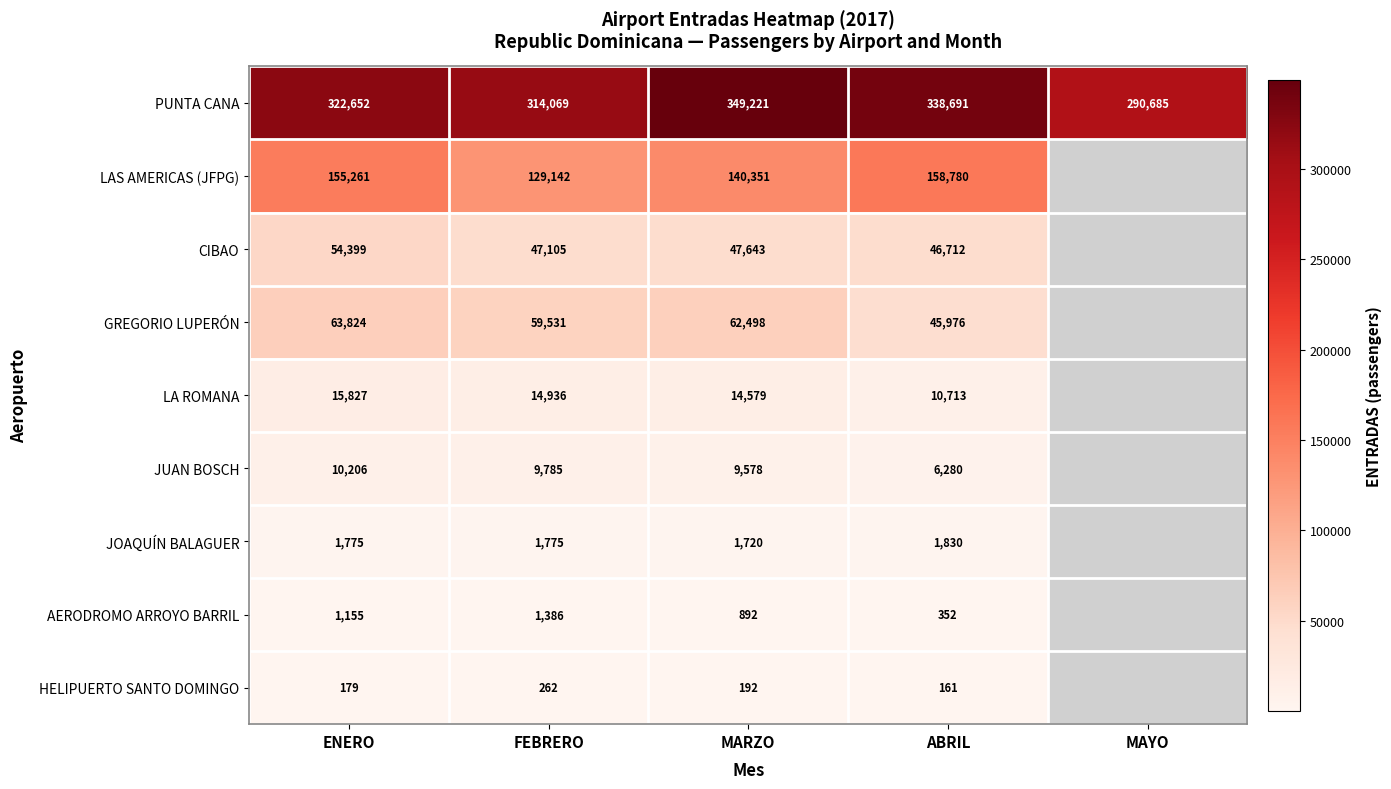

The JUAN BOSCH series shows 14592.6 at FEBRERO. True or false?

False